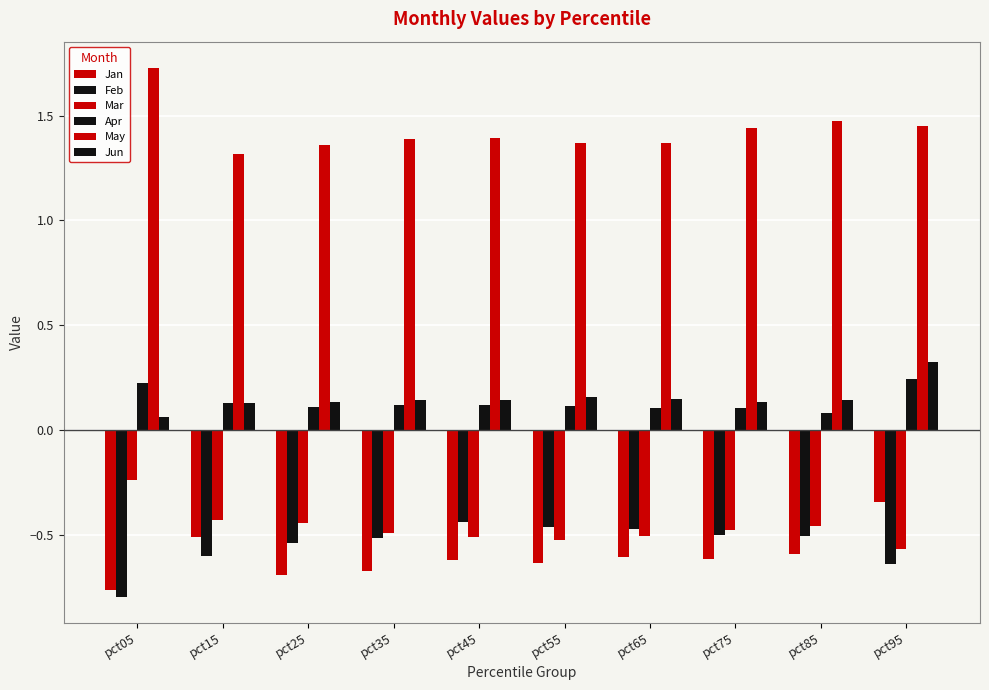

Rank the categories by Feb value from highest to lowest.

pct45, pct55, pct65, pct75, pct85, pct35, pct25, pct15, pct95, pct05